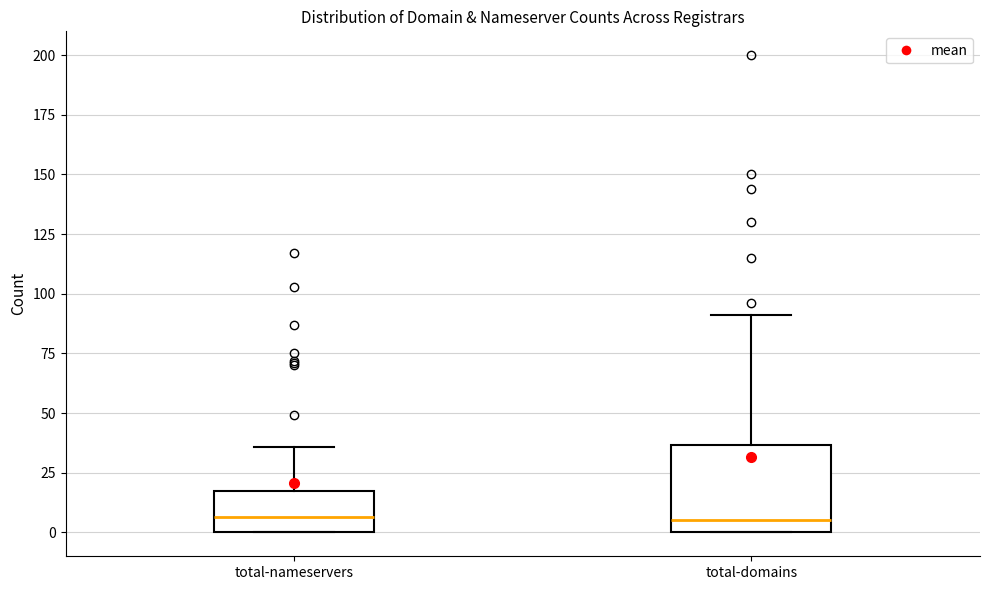

Reading left to right, read every box against the y-axis: the position of its median line, the range the box covers, and the ends of its whiskers. The values are not printed on the chart, so give them approximately, as read against the axis.

total-nameservers: median 5, box 0 to 15, whiskers 0 to 35
total-domains: median 5, box 0 to 35, whiskers 0 to 90